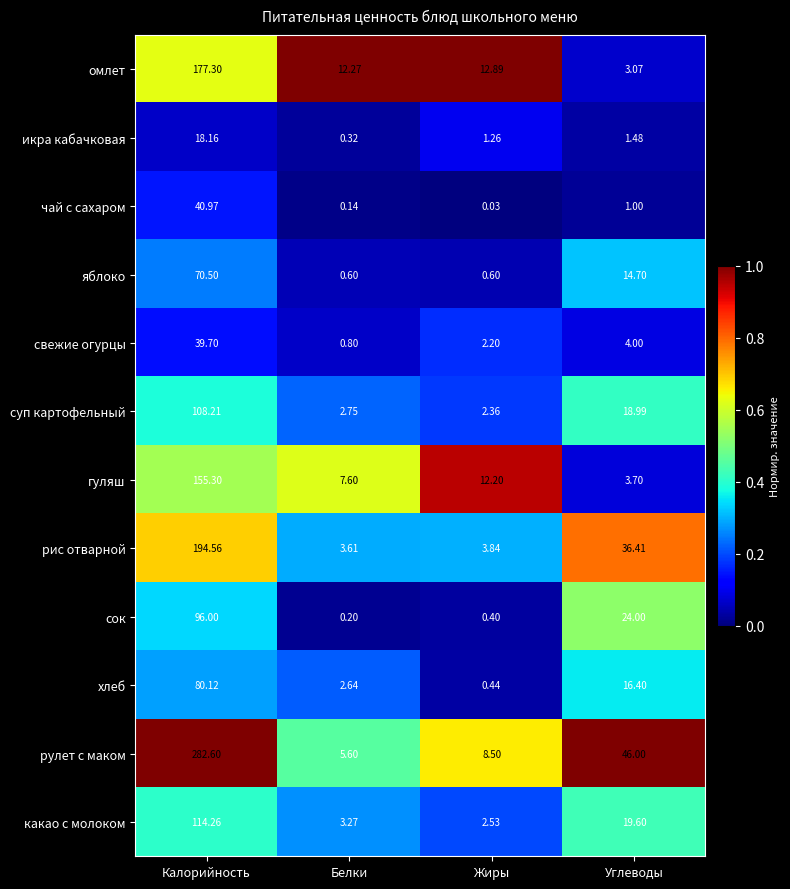

At which label is яблоко closest to 35?

Углеводы